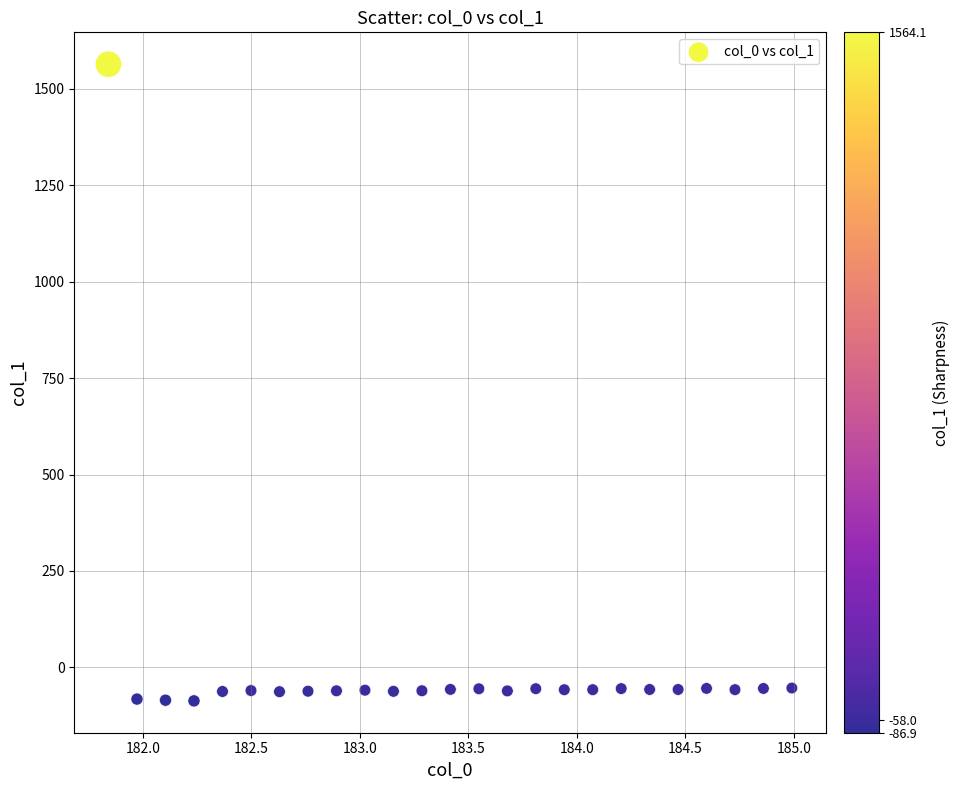

What is the range of X values (max minus min)?

3.1